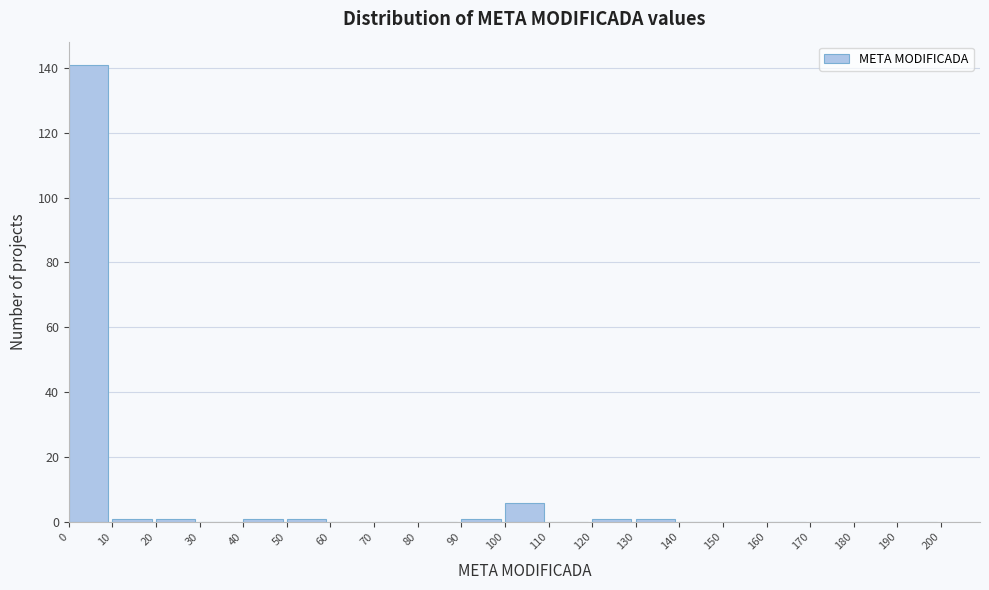

How tall is the bar that spans 100 to 110 on the x-axis? The values are not printed on the chart, so give them approximately, as read against the axis.

6